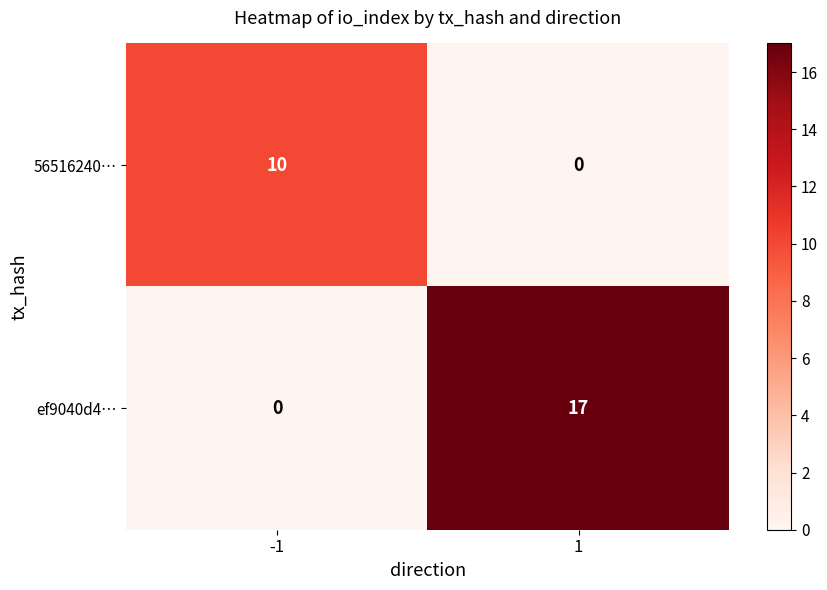

What is the sum of the ef9040d4… values at -1 and 1?

17